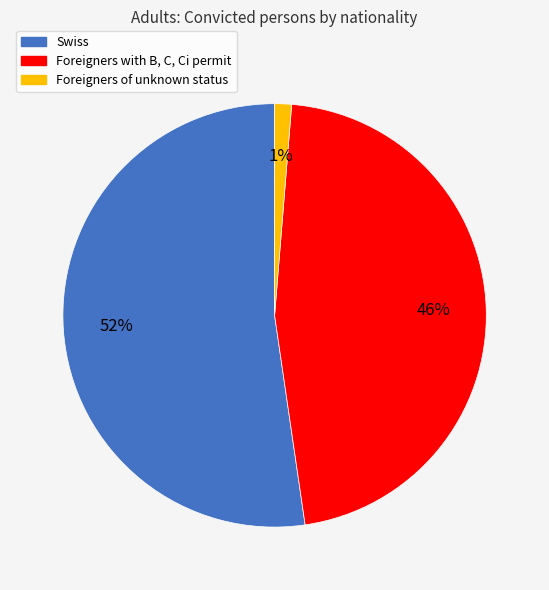

Is there any slice that represents more than half of the pie?

Yes